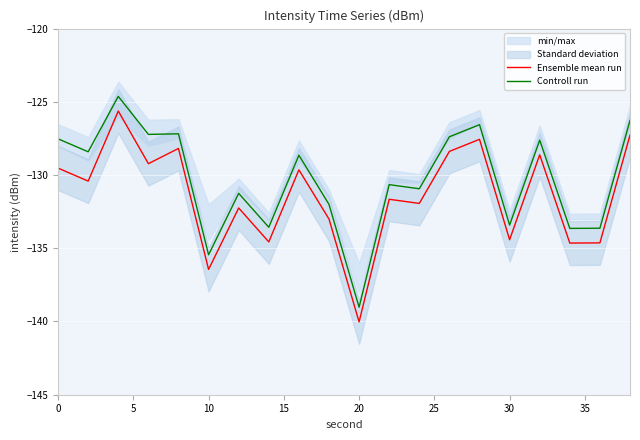

True or false: Ensemble mean run has a value of -212.5 at 0.

False